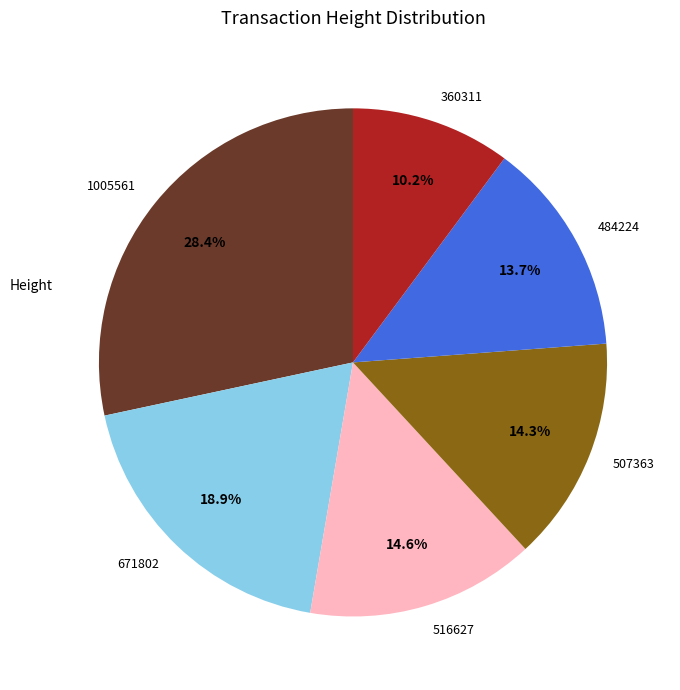

What portion of the pie excludes 360311?

89.8%